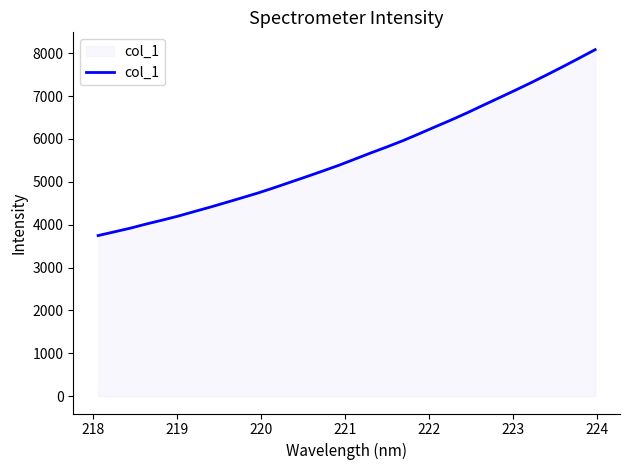

What is the sum of all values?

179787.8